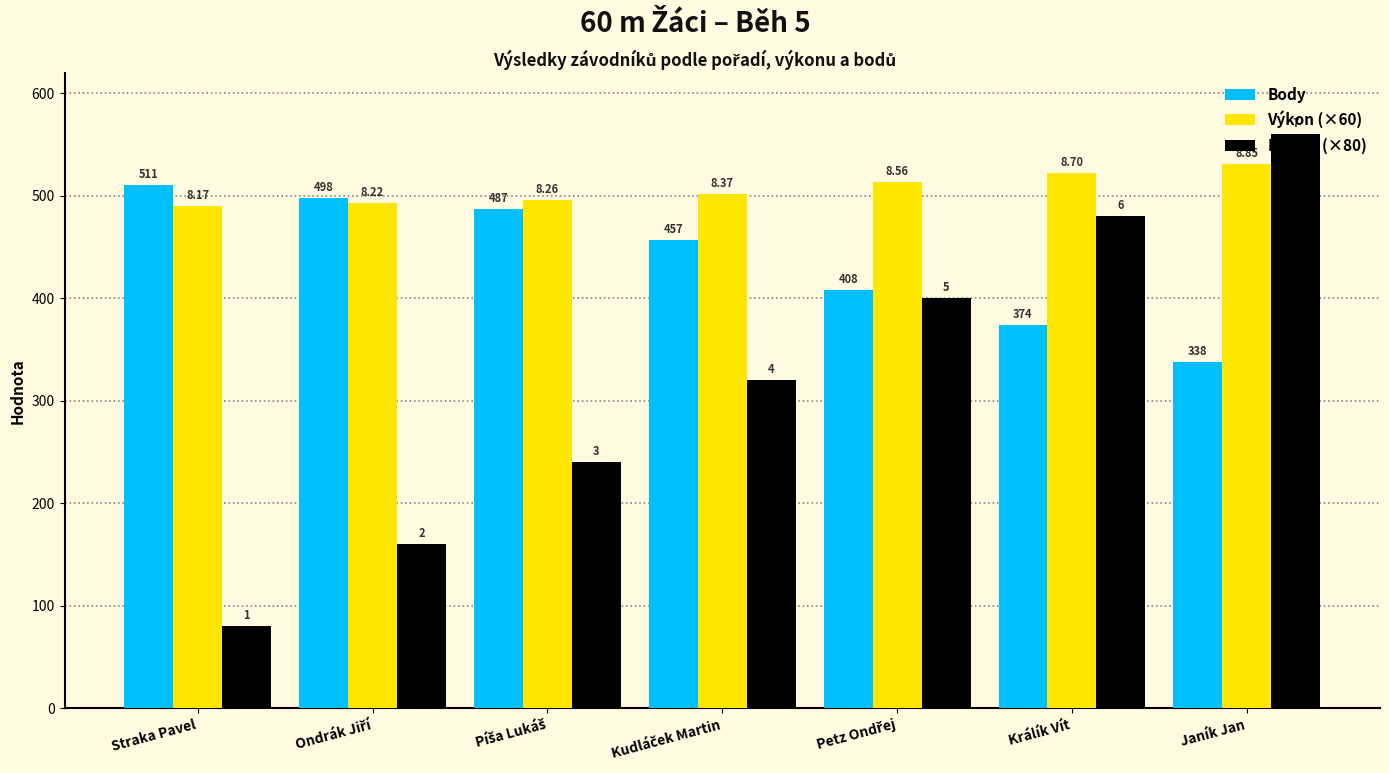

Does the chart contain any negative values?

No